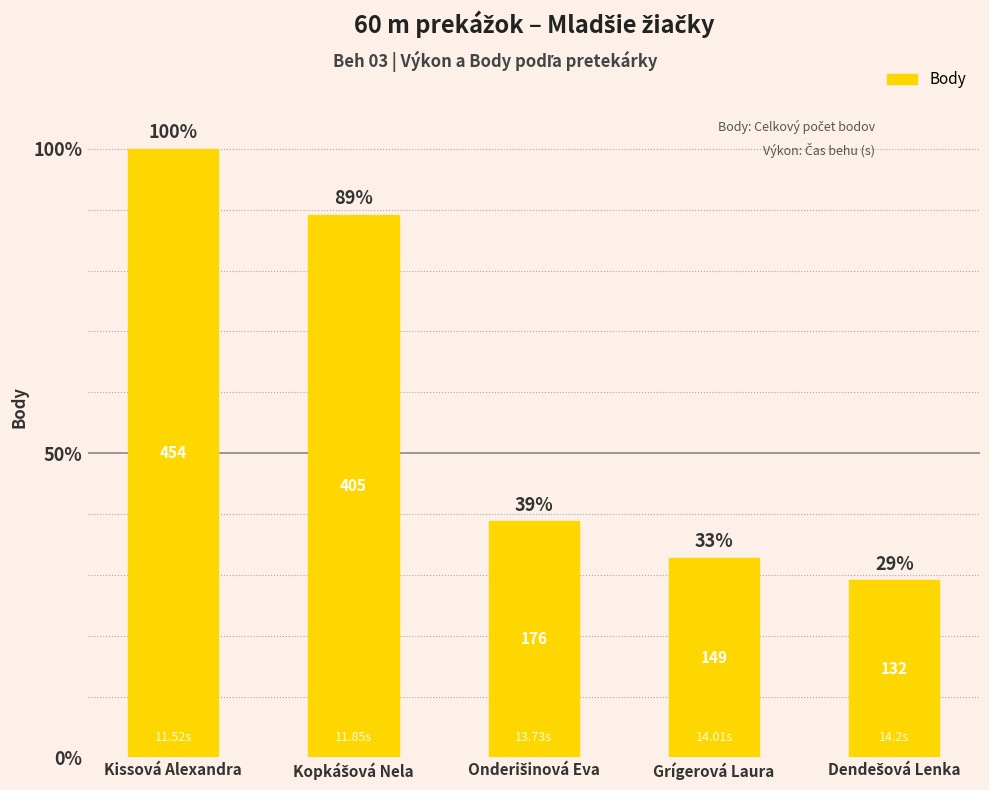

Does the chart contain any negative values?

No